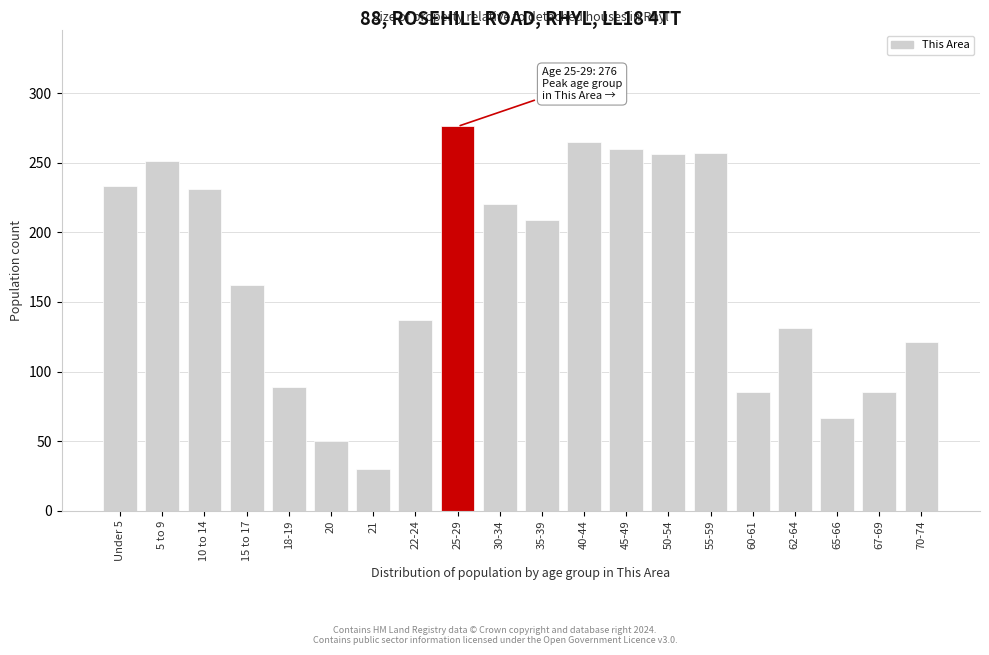

Where is the data nearest to the value 153?

15 to 17